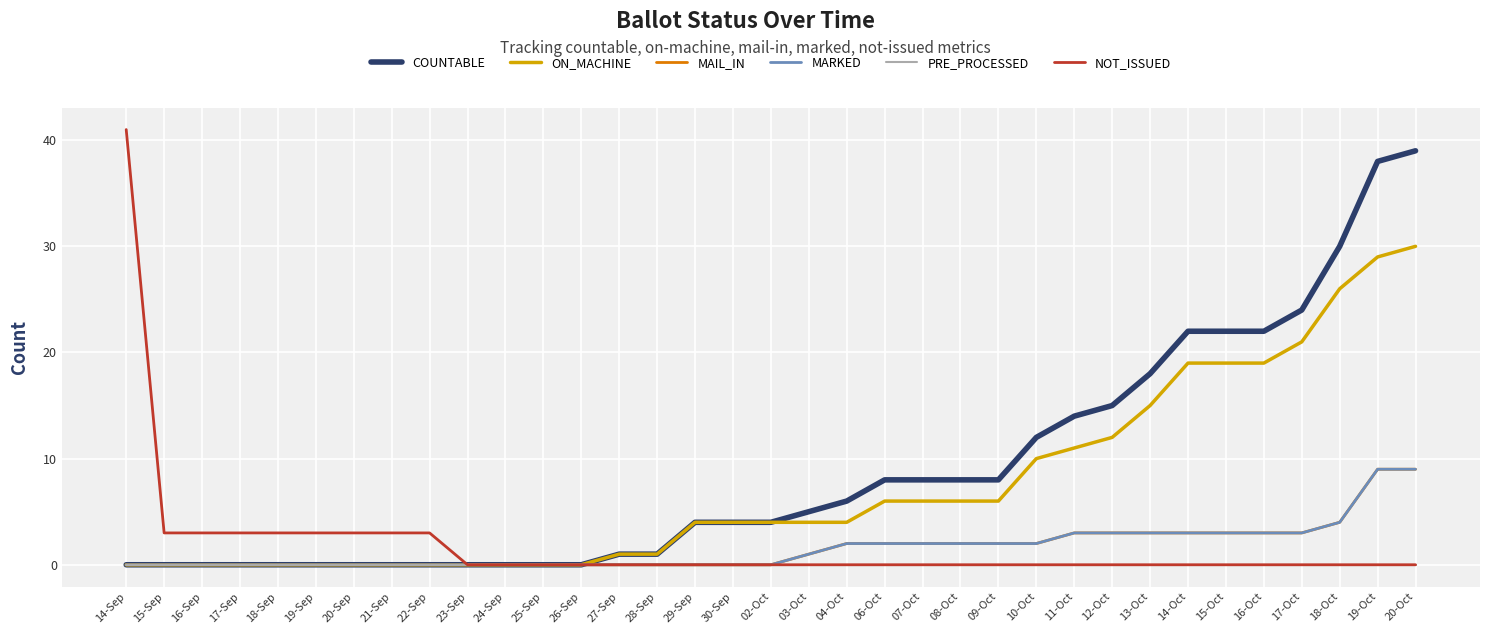

True or false: NOT_ISSUED has more than 2 points higher than both neighbors.

False